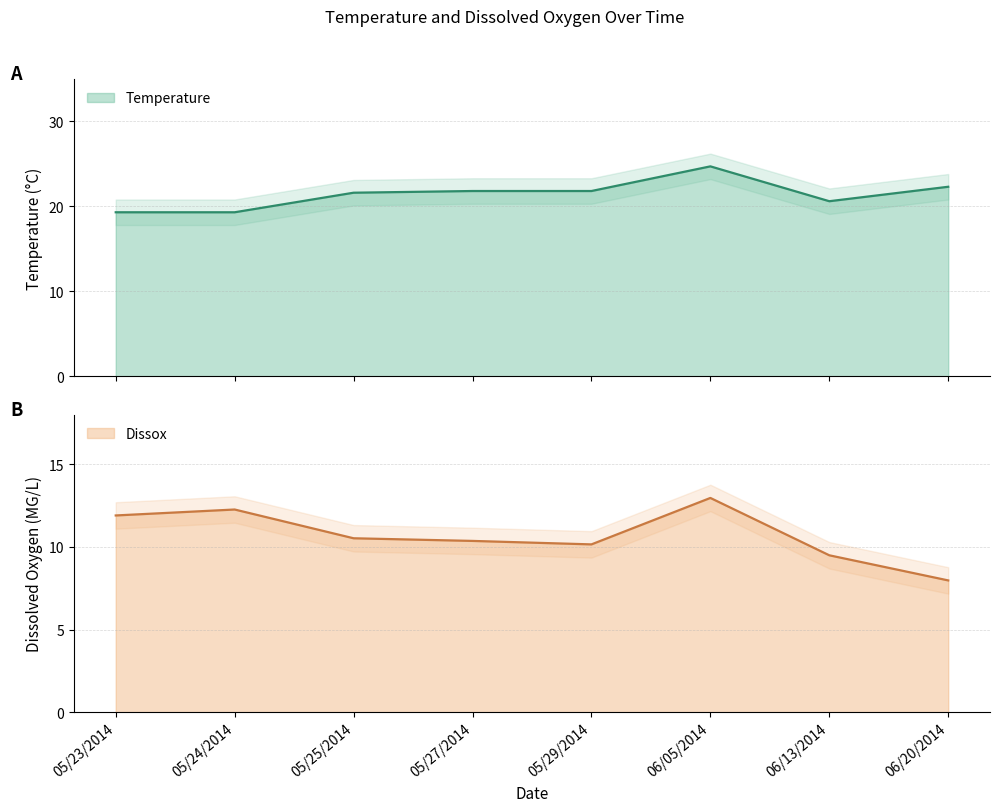

Which category has the highest value in the Temperature series?

06/05/2014